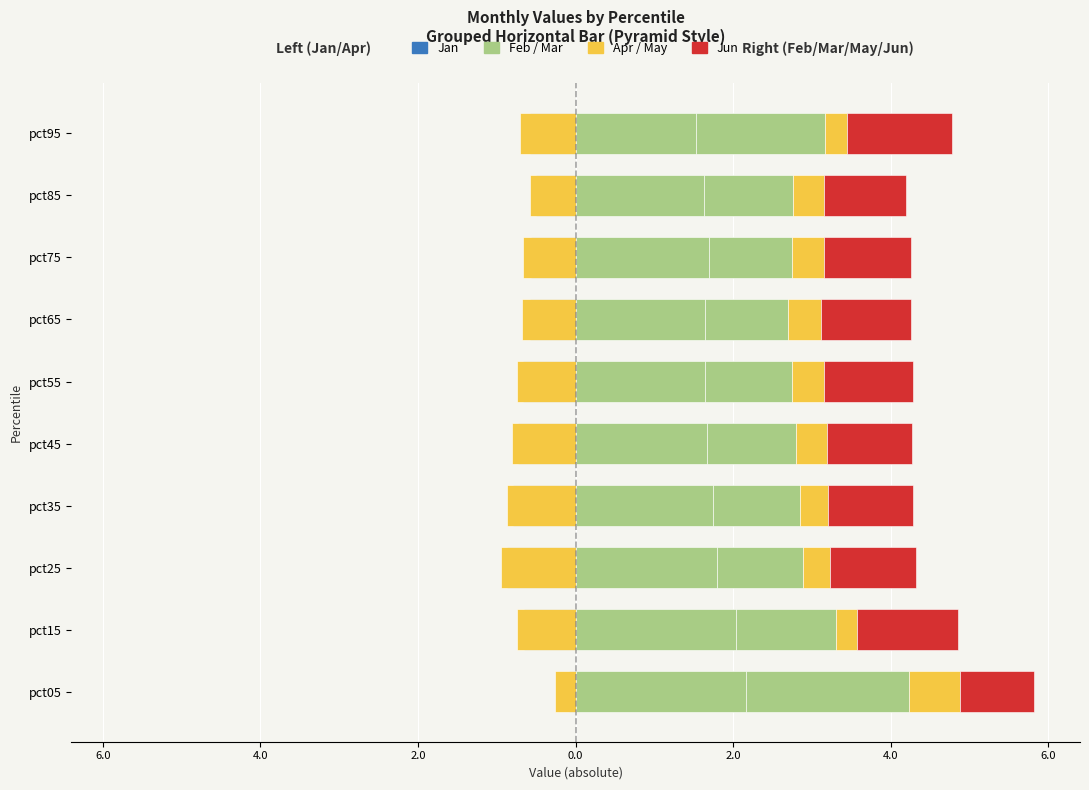

Does the chart contain any negative values?

Yes